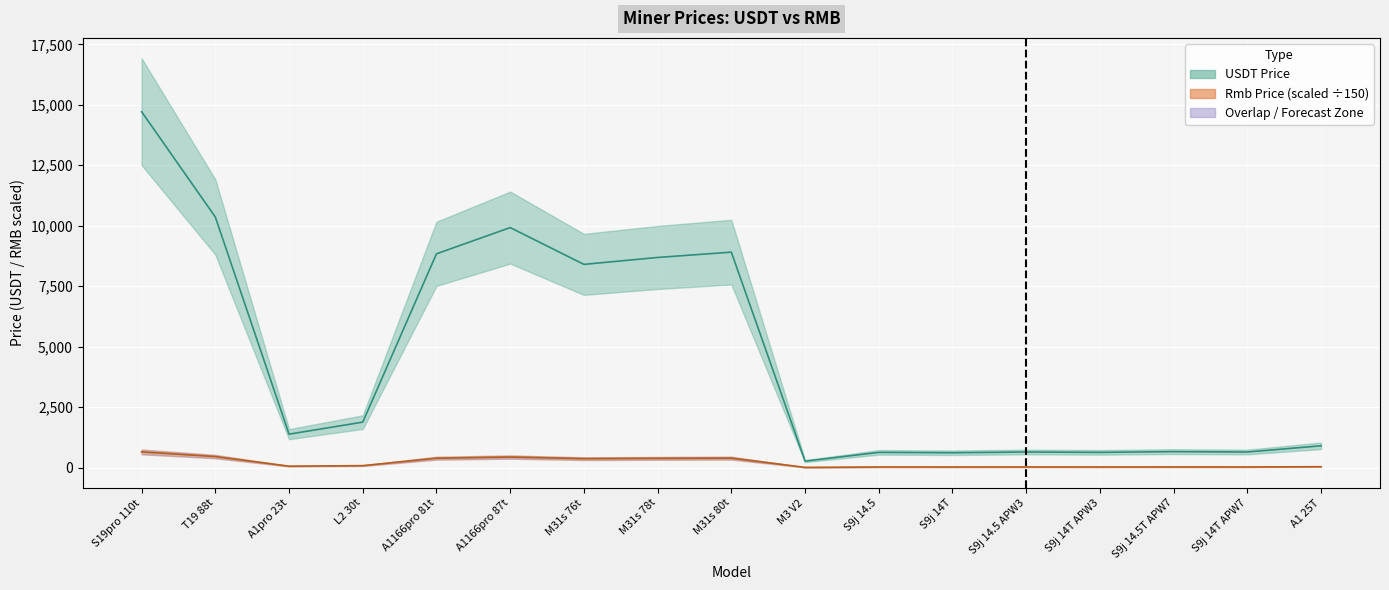

What is the total value across all series at S9j 14.5?

660.5